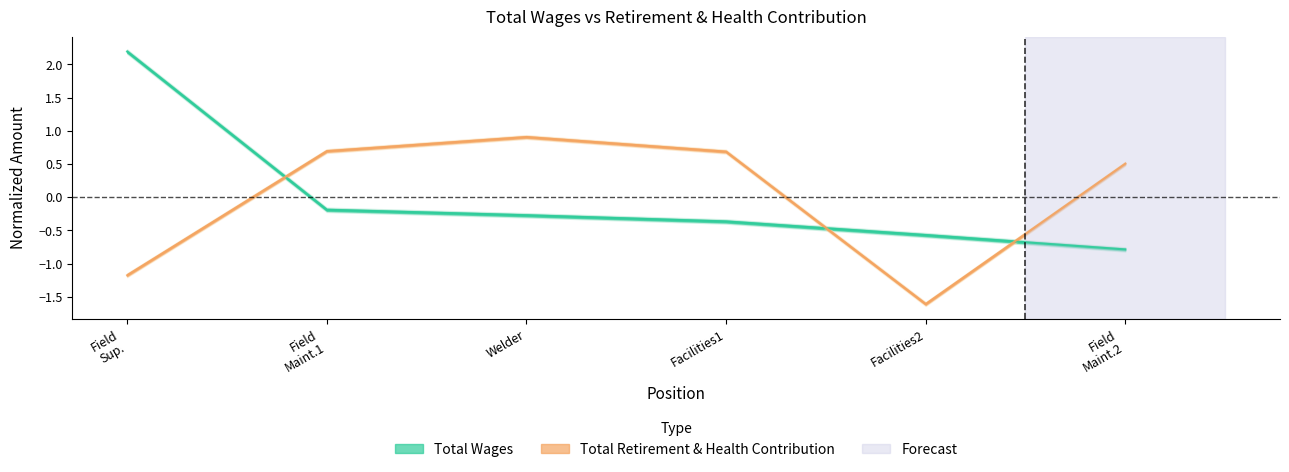

Rank the categories by Total Retirement & Health Contribution value from lowest to highest.

Facilities2, Field Sup., Field Maint.2, Facilities1, Field Maint.1, Welder